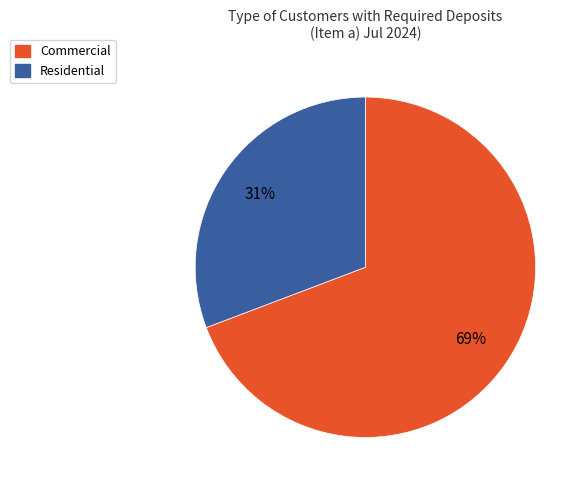

Is there a majority slice in this chart?

Yes